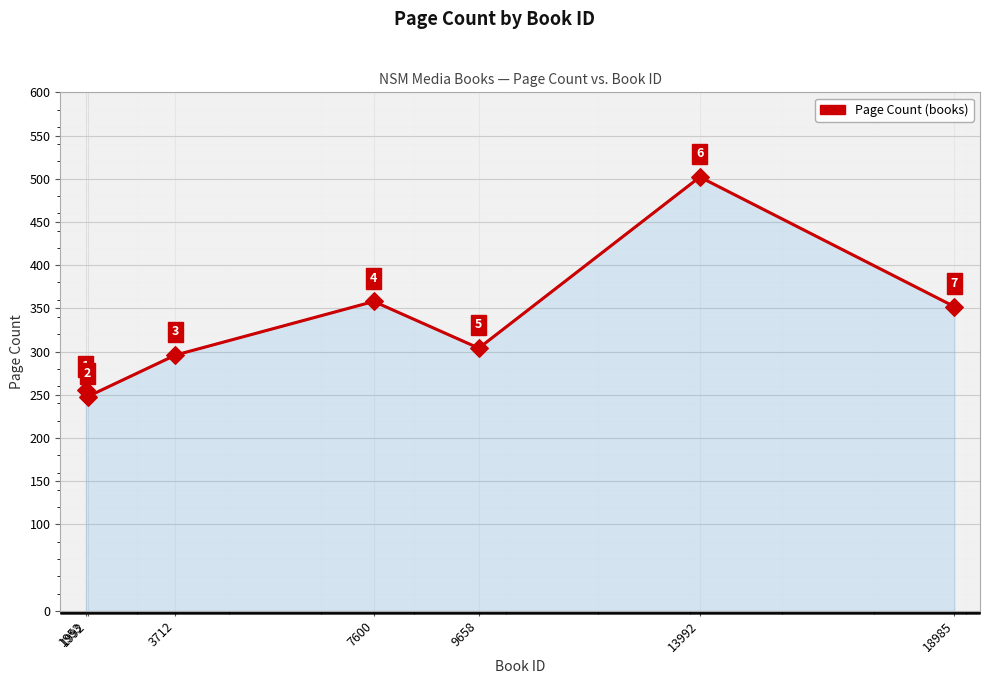

What is the ratio of the value at 7600 to the value at 9658?

1.2